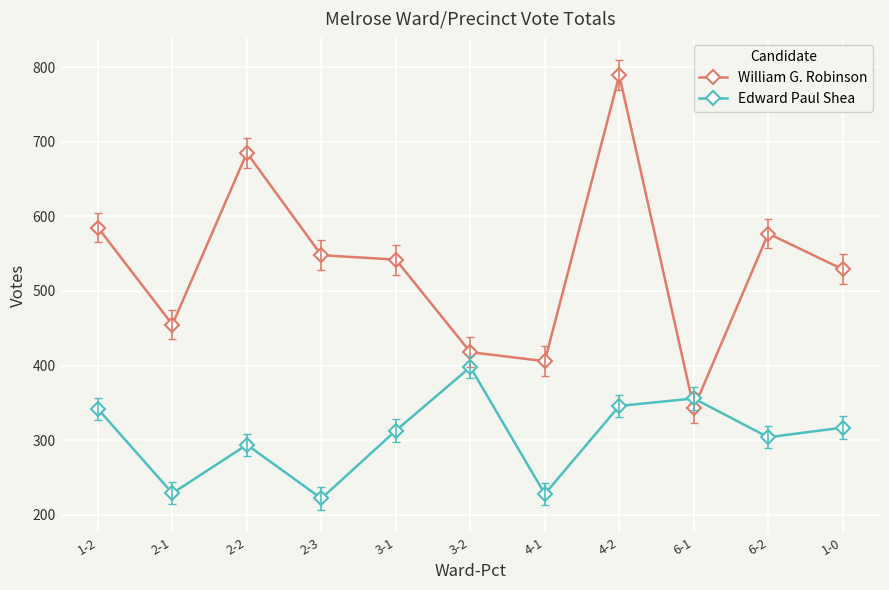

At 1-0, list the series in order from largest to smallest.

William G. Robinson, Edward Paul Shea